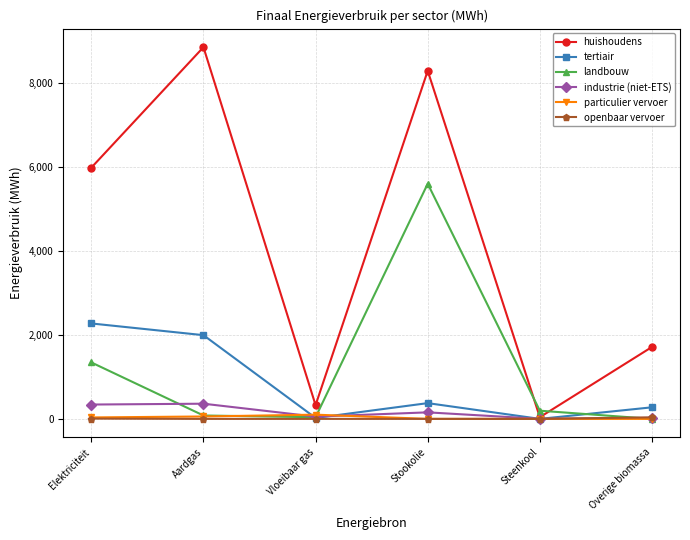

At which category is the sum across all series the highest?

Stookolie